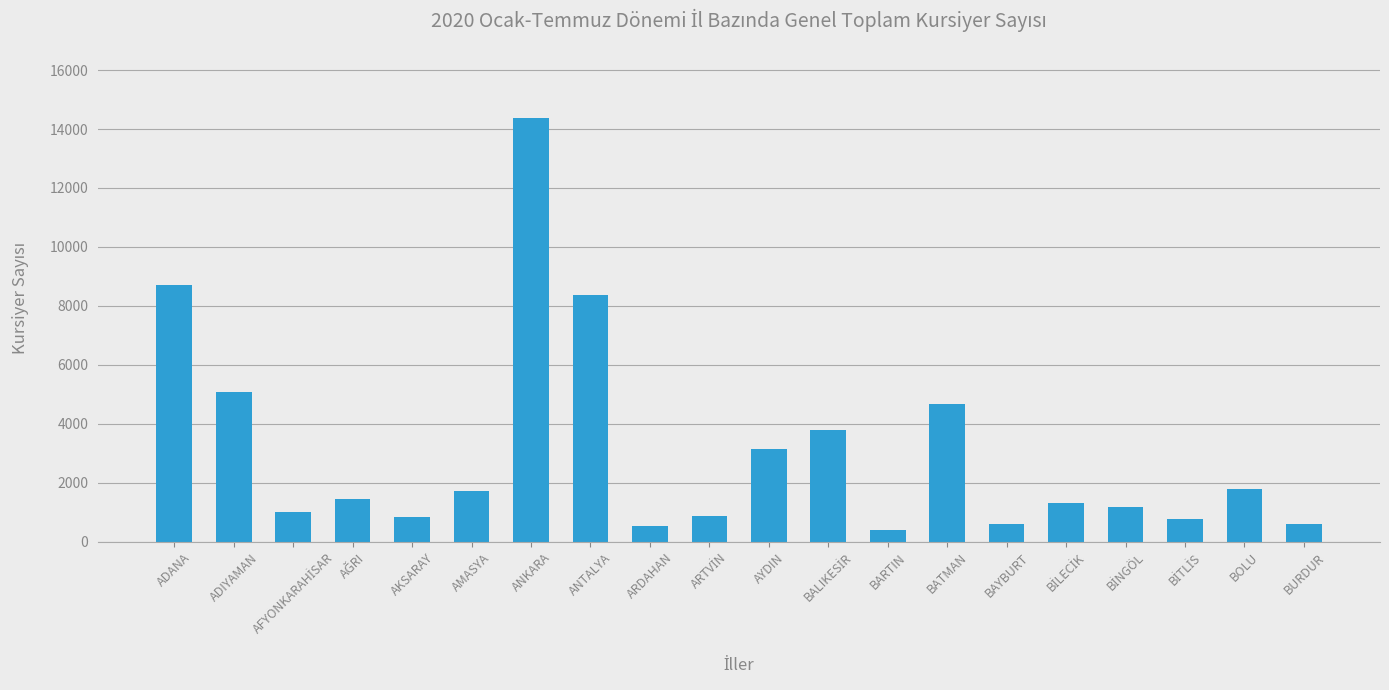

What value does the data have at ANTALYA, to the nearest 50?

8350